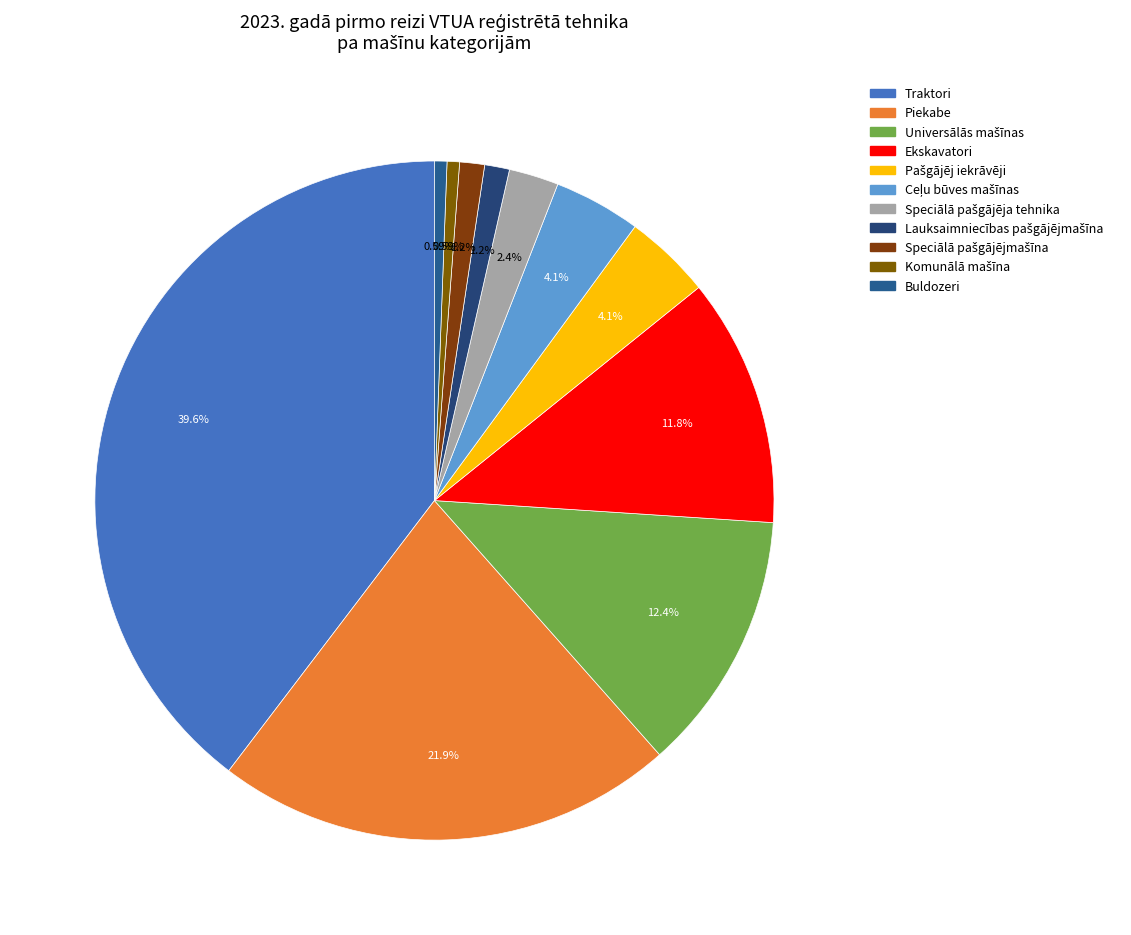

To the nearest percent, what is the average slice percentage?

9%